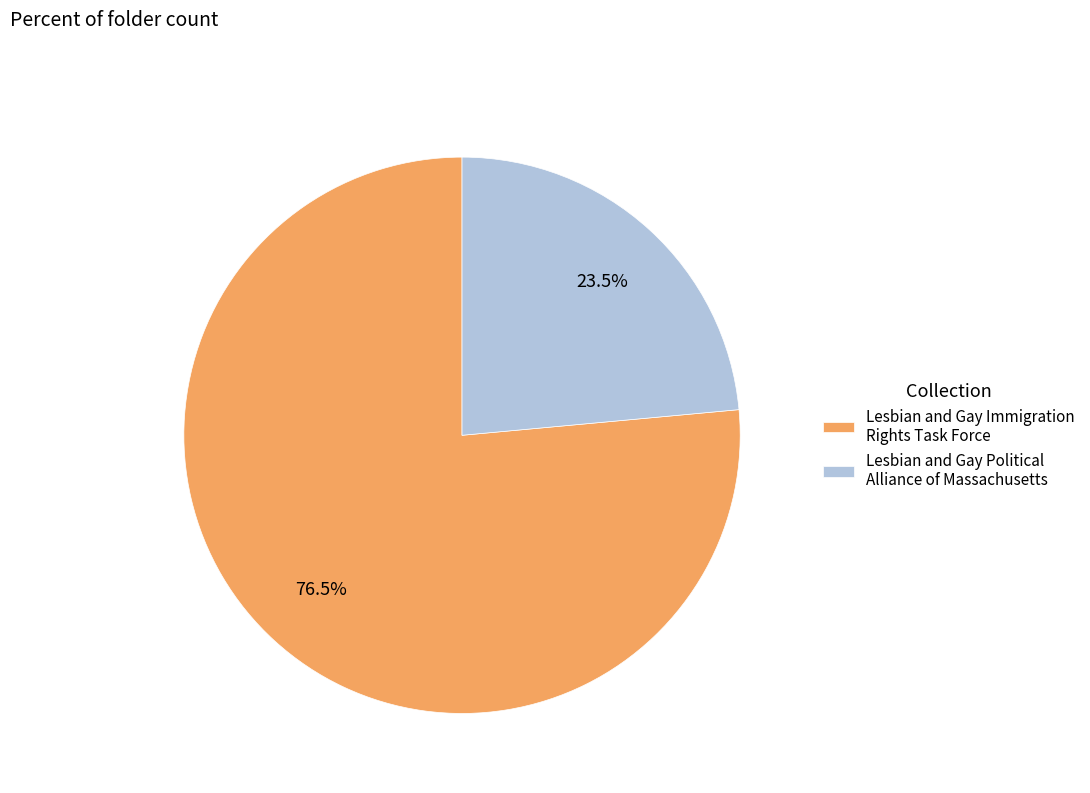

Which has a higher value, Lesbian and Gay Political Alliance of Massachusetts or Lesbian and Gay Immigration Rights Task Force?

Lesbian and Gay Immigration Rights Task Force